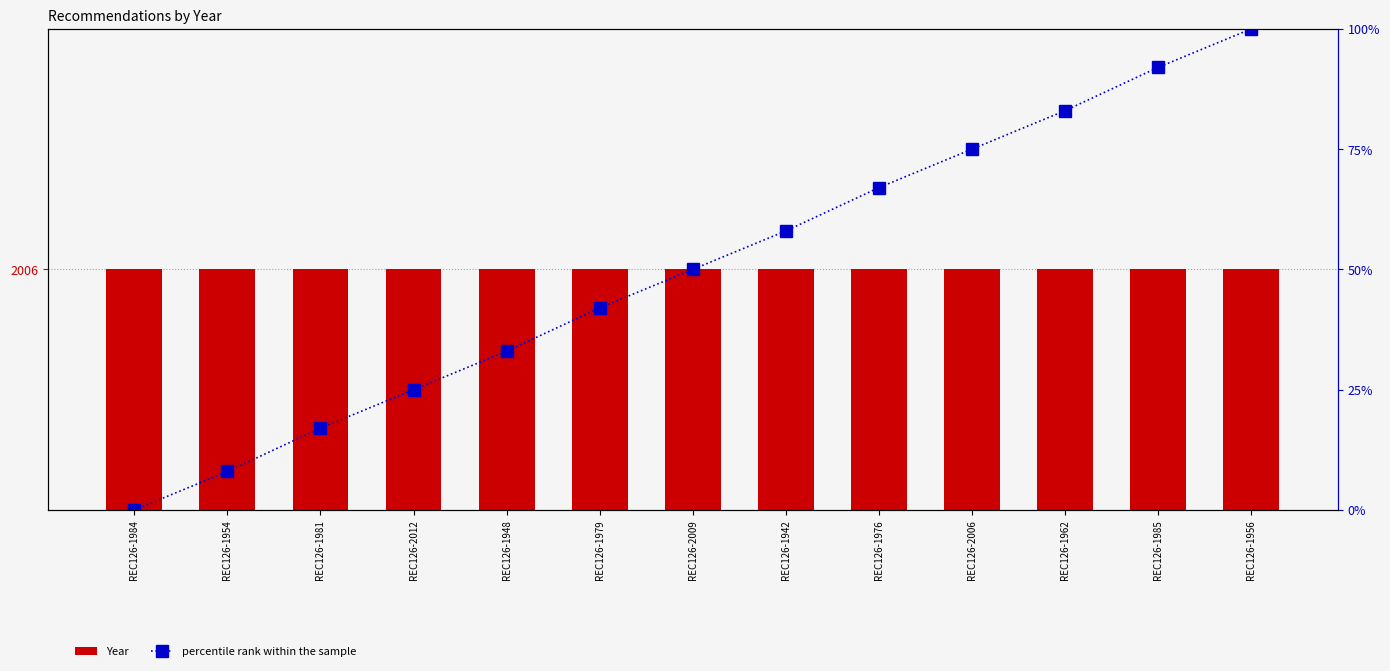

Reading right to left, list all the values displayed in this chart.

Year: 2006	2006	2006	2006	2006	2006	2006	2006	2006	2006	2006	2006	2006
percentile rank within the sample: 100	92	83	75	67	58	50	42	33	25	17	8	0